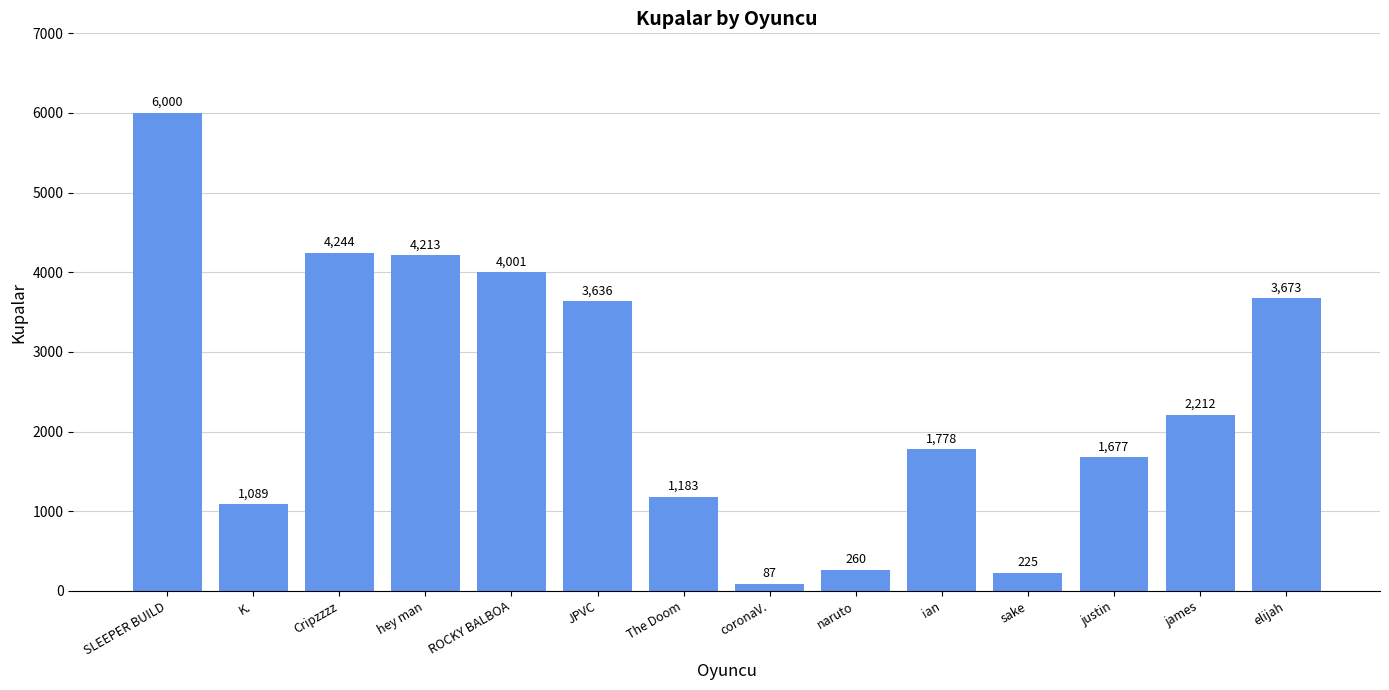

What is the change in value from ROCKY BALBOA to coronaV.?

-3914